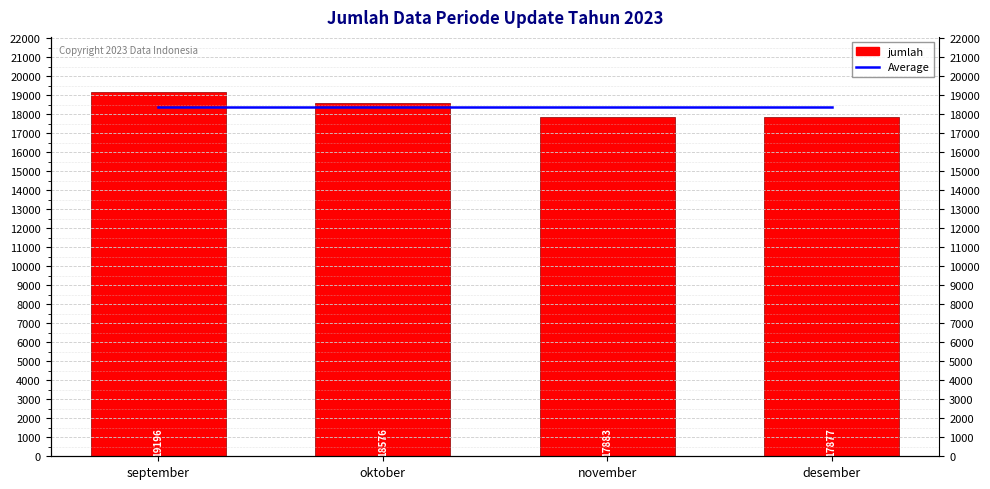

What is the difference between the highest and lowest values at oktober?

193